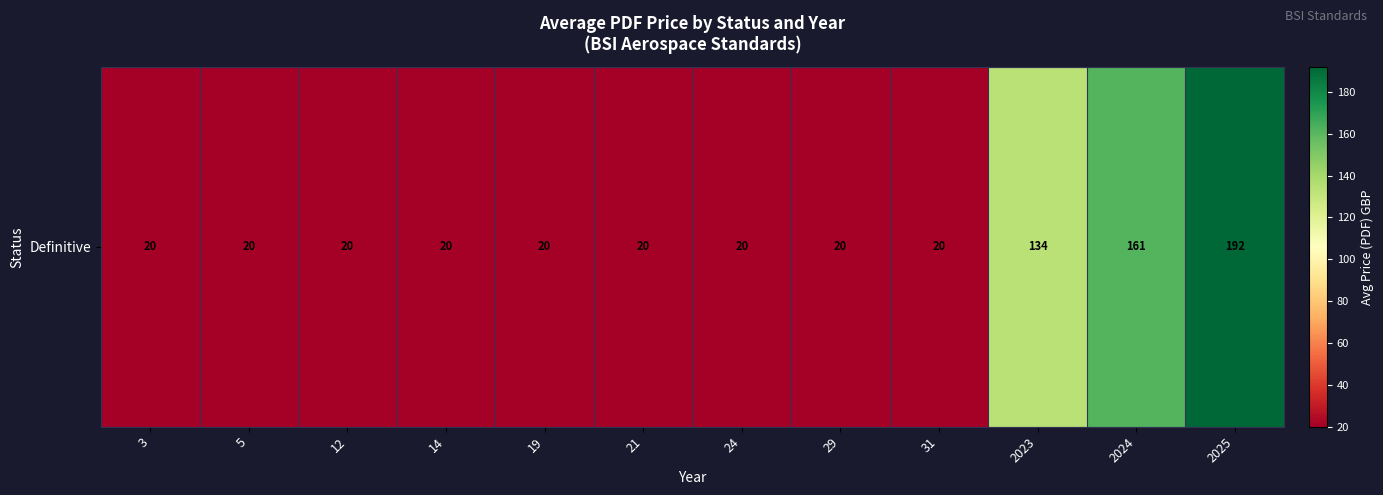

True or false: the data shows 30.0 at 3.

False